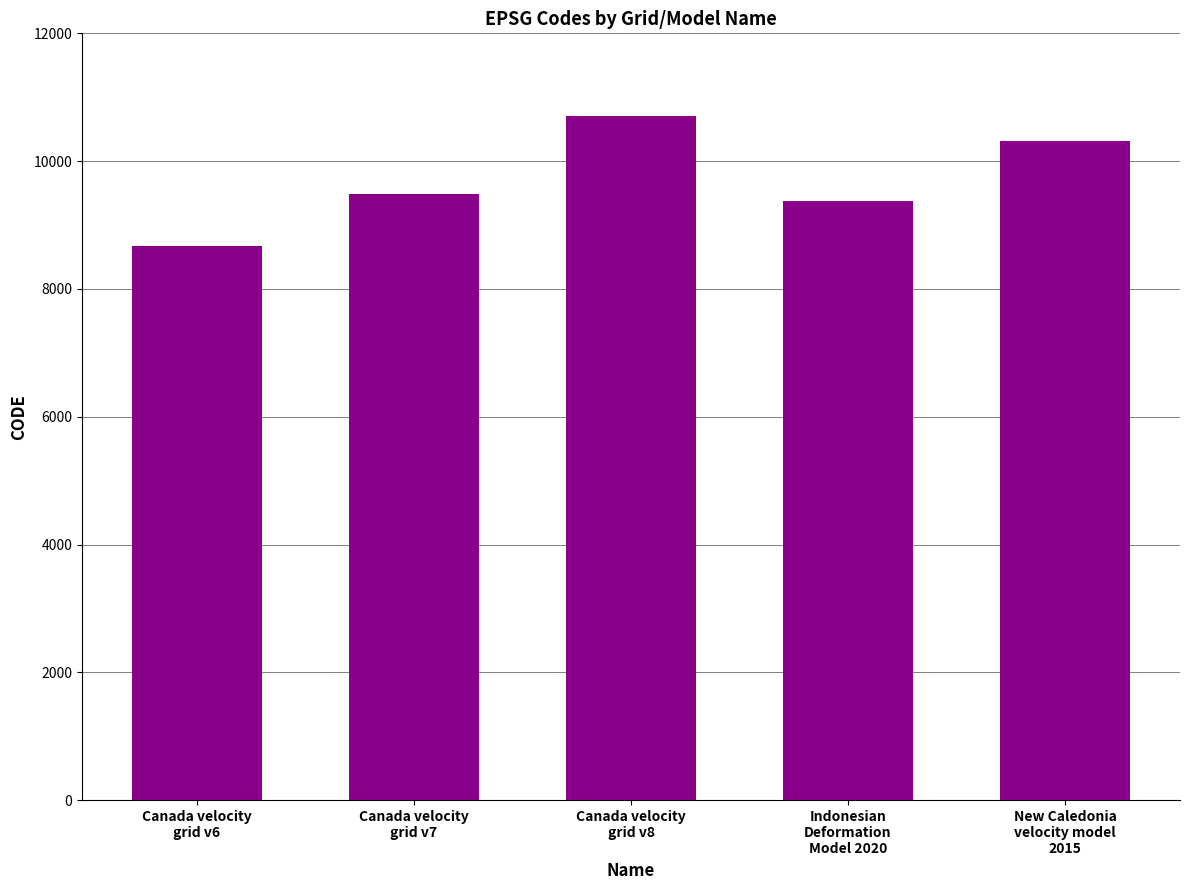

What is the maximum value shown in the chart?

10707